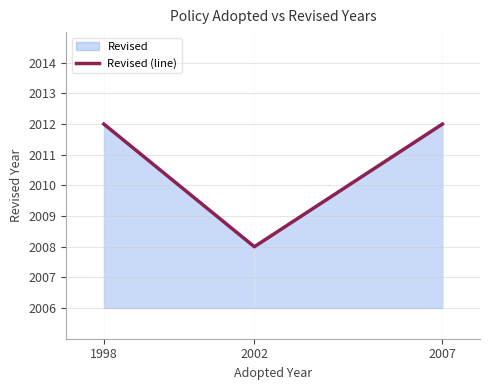

The chart shows a value of 2012 at 1998. True or false?

True